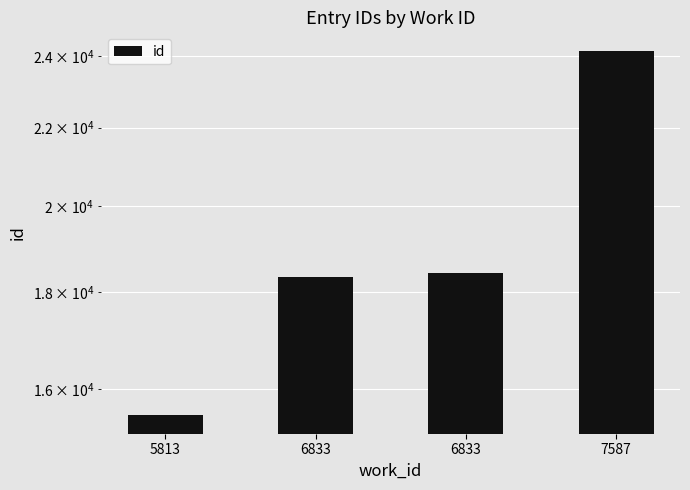

What is the difference between the maximum and second lowest values?

5818